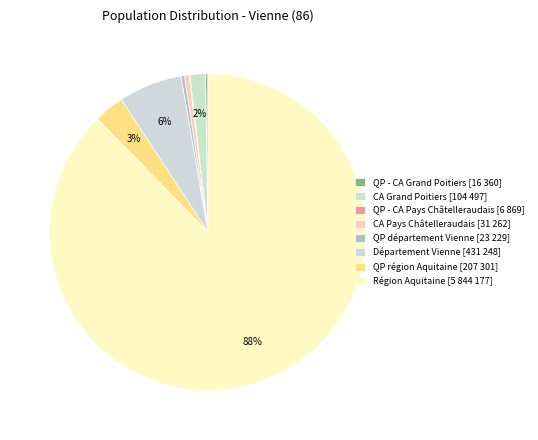

To the nearest percent, what is the average slice percentage?

12%